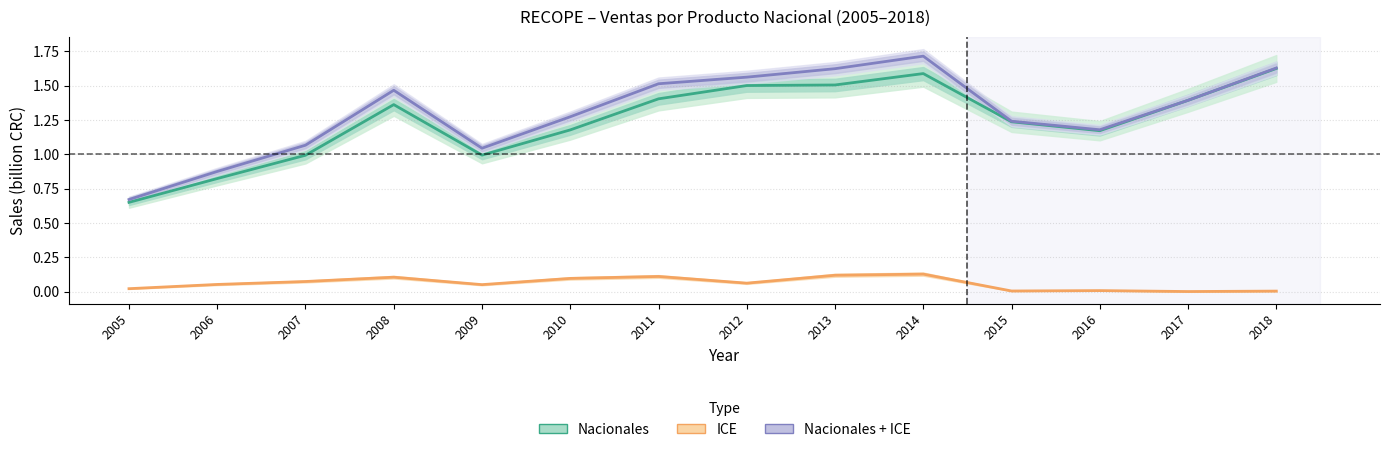

Which has a higher value, 2017 or 2007?

2017